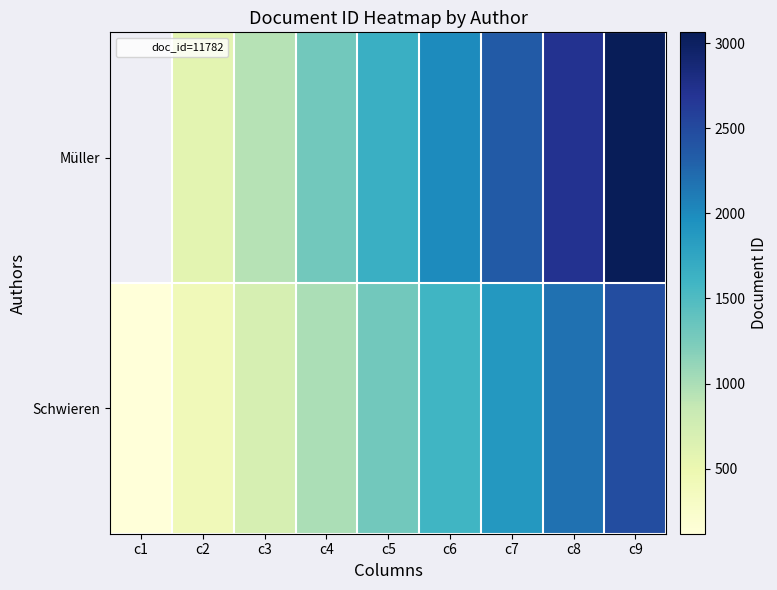

What is the spread (max minus min) of values at c7?

471.3